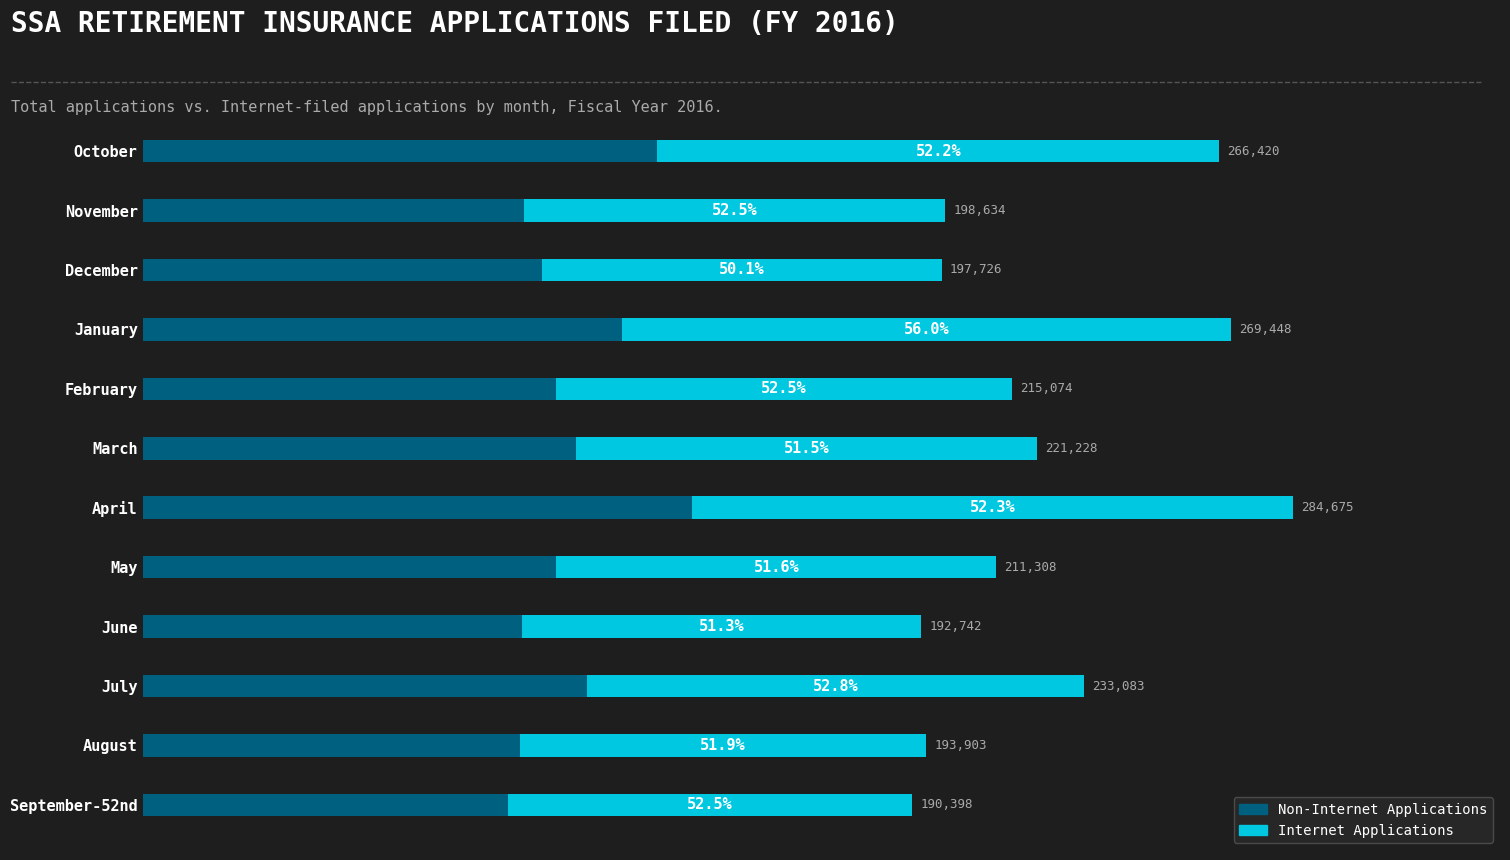

What are all the series names shown in the legend?

Non-Internet Applications, Internet Applications